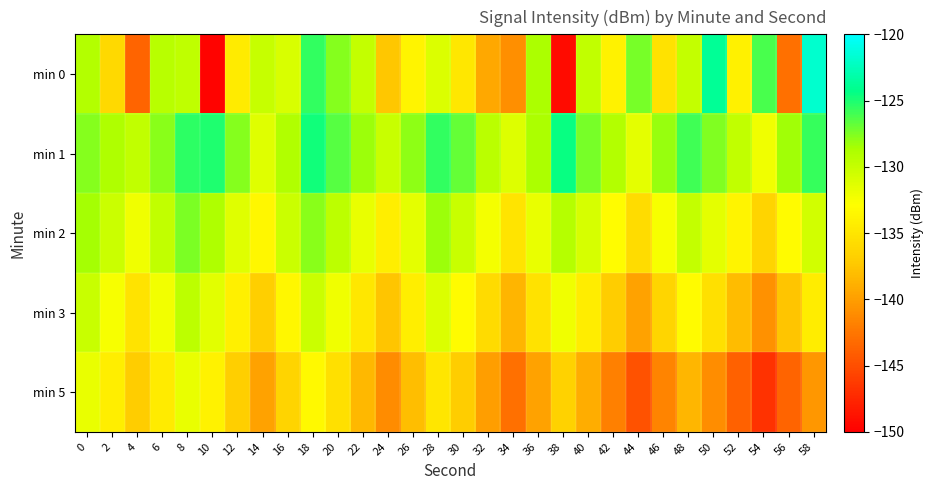

At which category does the chart reach its minimum across all series?

10